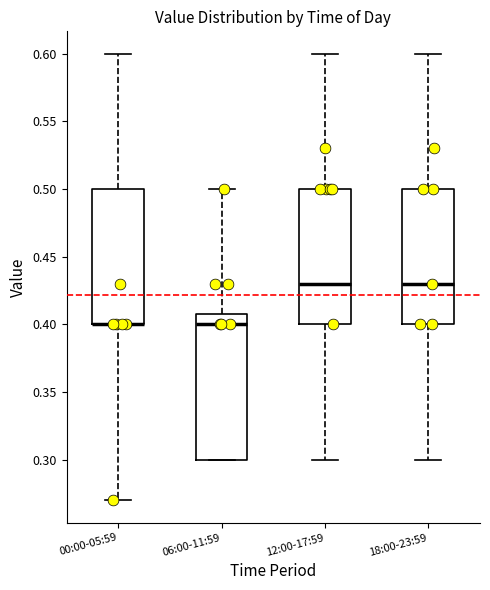

Comparing the boxes themselves (not the whiskers), which one is the tallest?

06:00-11:59